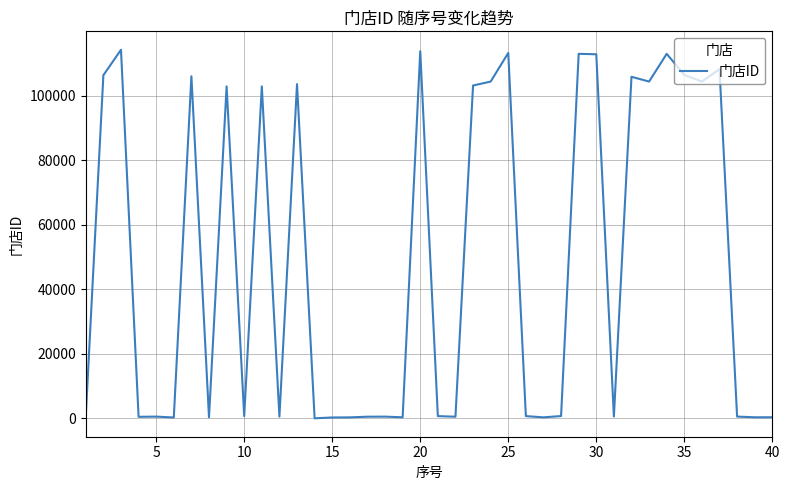

What is the difference between the maximum and minimum values?

114230